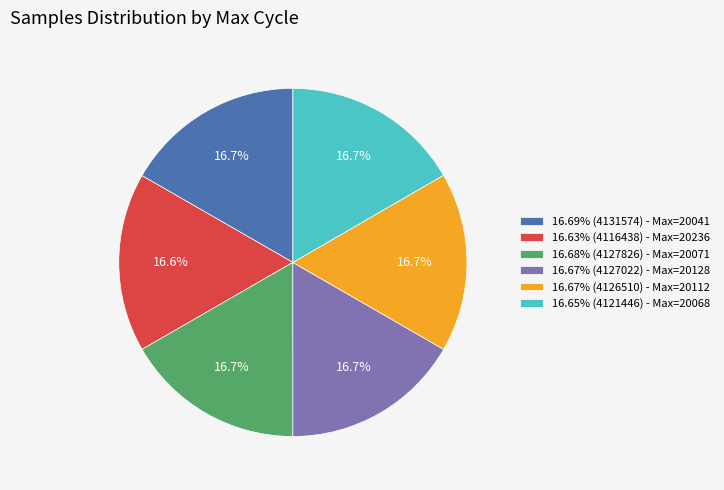

What portion of the pie excludes 16.65% (4121446) - Max=20068?

83.3%